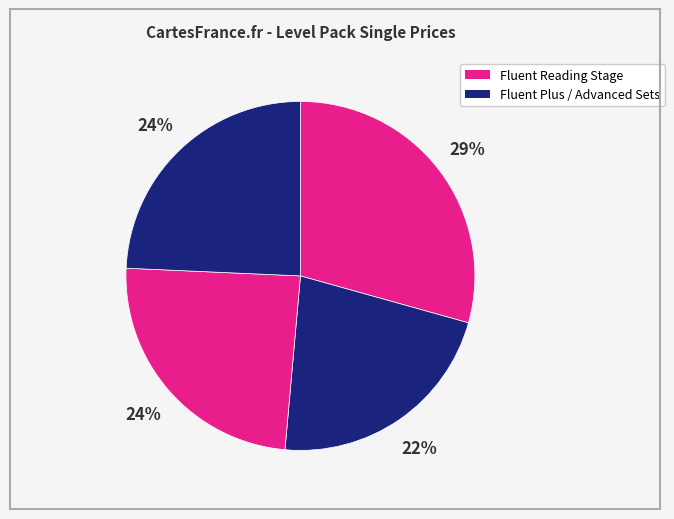

To the nearest percent, what is the difference between the largest and smallest slice percentages?

7%